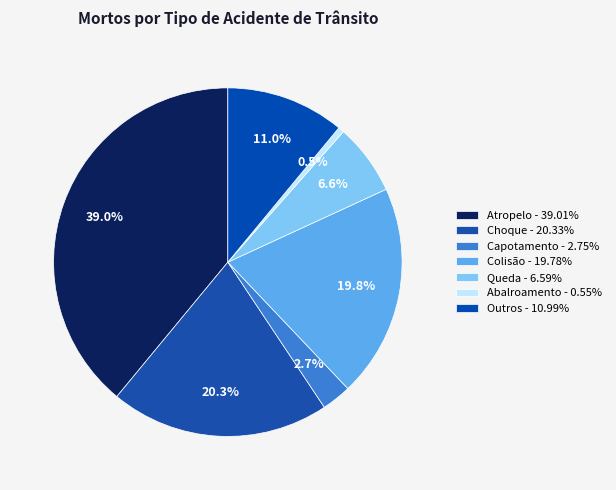

How many slices are in this pie chart?

7